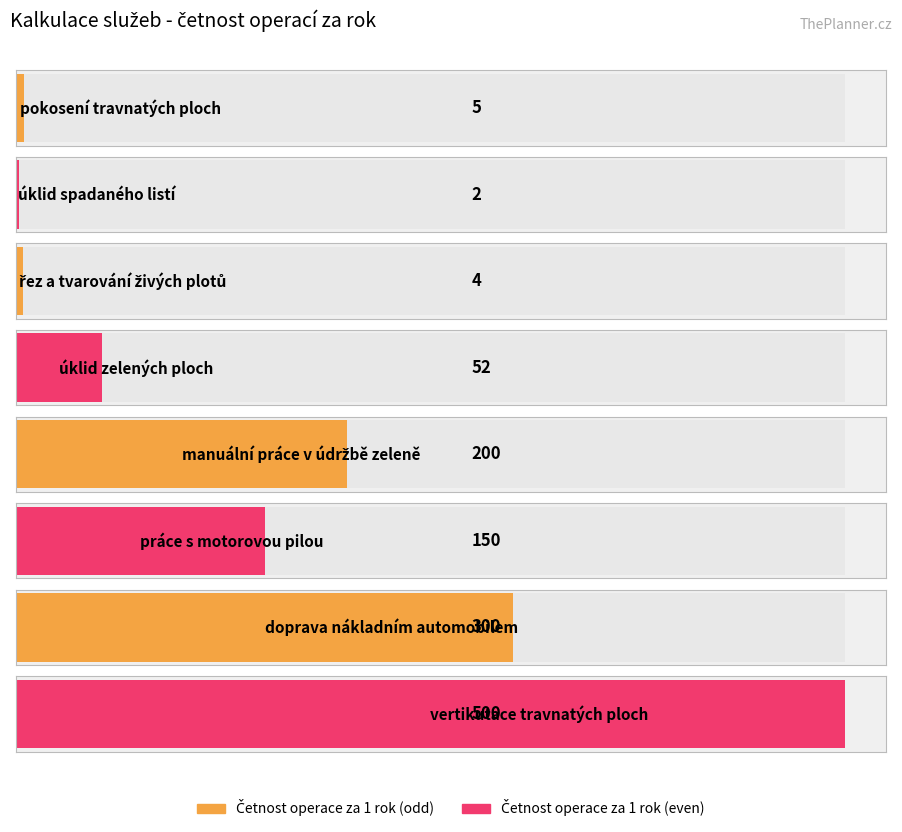

Are the bars grouped side by side (vs. stacked)?

No